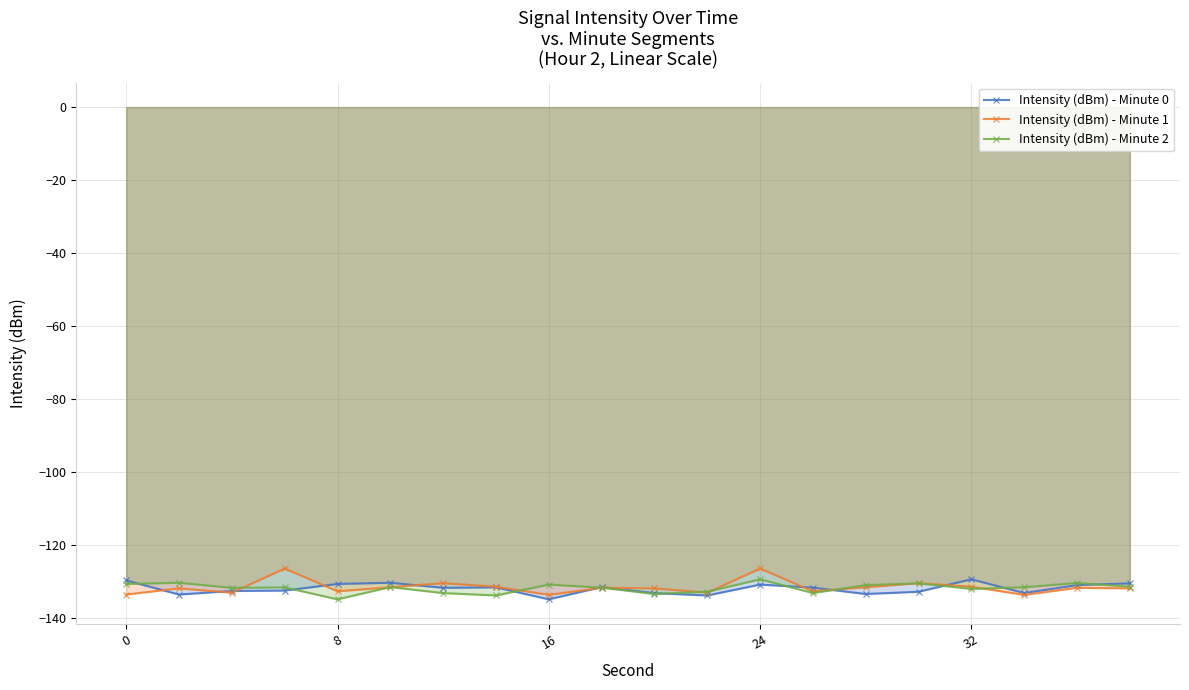

What is the greatest value displayed?

-126.4